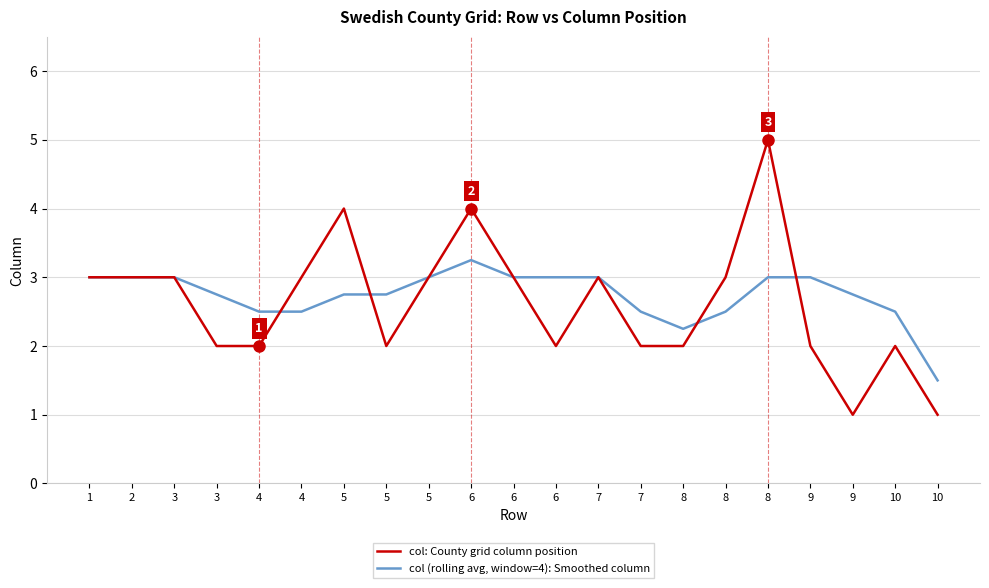

Reading right to left, list all the values displayed in this chart.

col: County grid column position: 10=1.0	10=2.0	9=1.0	9=2.0	8=5.0	8=3.0	8=2.0	7=2.0	7=3.0	6=2.0	6=3.0	6=4.0	5=3.0	5=2.0	5=4.0	4=3.0	4=2.0	3=2.0	3=3.0	2=3.0	1=3.0
col (rolling avg, window=4): Smoothed column: 10=1.5	10=2.5	9=2.8	9=3.0	8=3.0	8=2.5	8=2.2	7=2.5	7=3.0	6=3.0	6=3.0	6=3.2	5=3.0	5=2.8	5=2.8	4=2.5	4=2.5	3=2.8	3=3.0	2=3.0	1=3.0